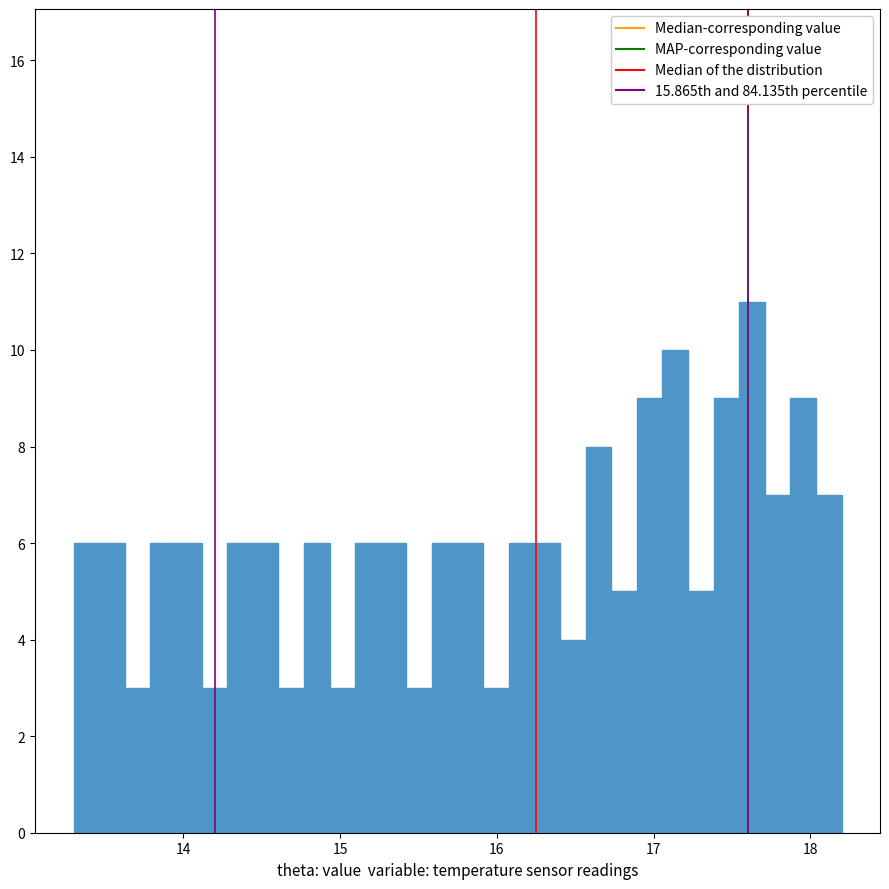

Read against the x-axis, roughly where is the centre of the tallest bar?

17.6